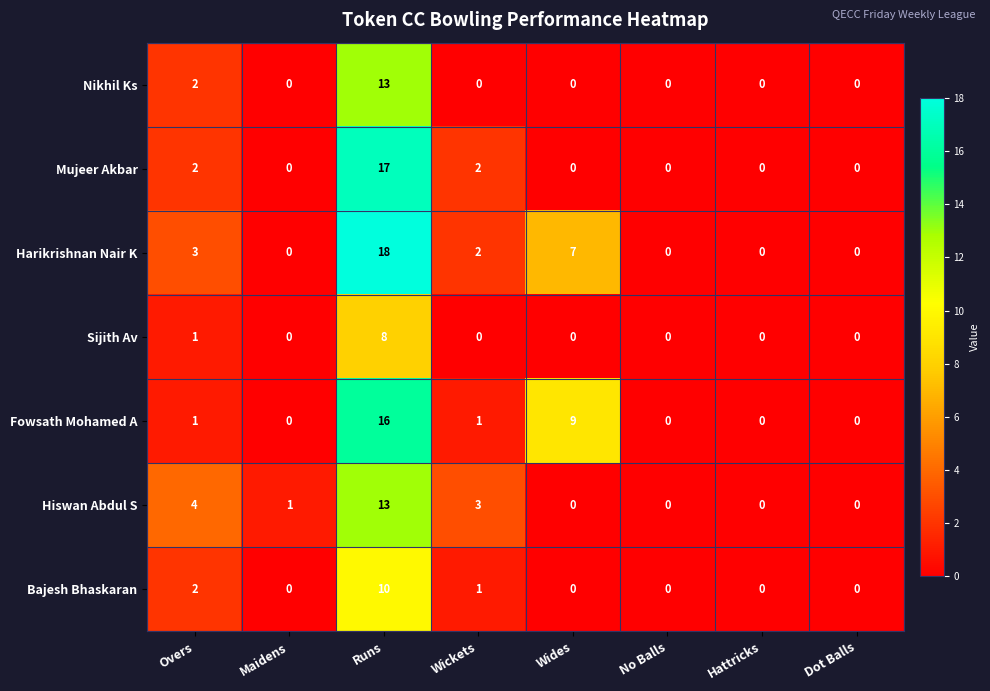

What is the difference between the maximum and minimum values in the Harikrishnan Nair K series?

18